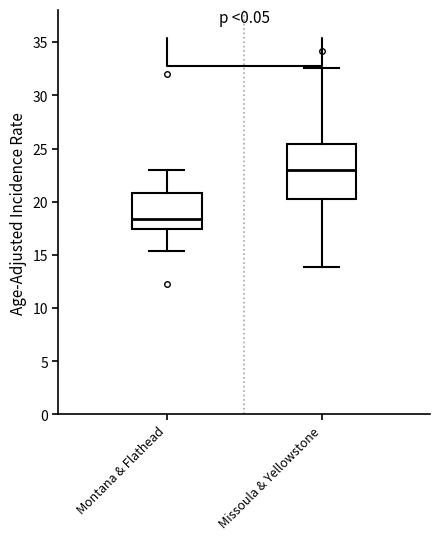

Where does the upper whisker of the box for Missoula & Yellowstone end on the y-axis? The values are not printed on the chart, so give them approximately, as read against the axis.

32.5